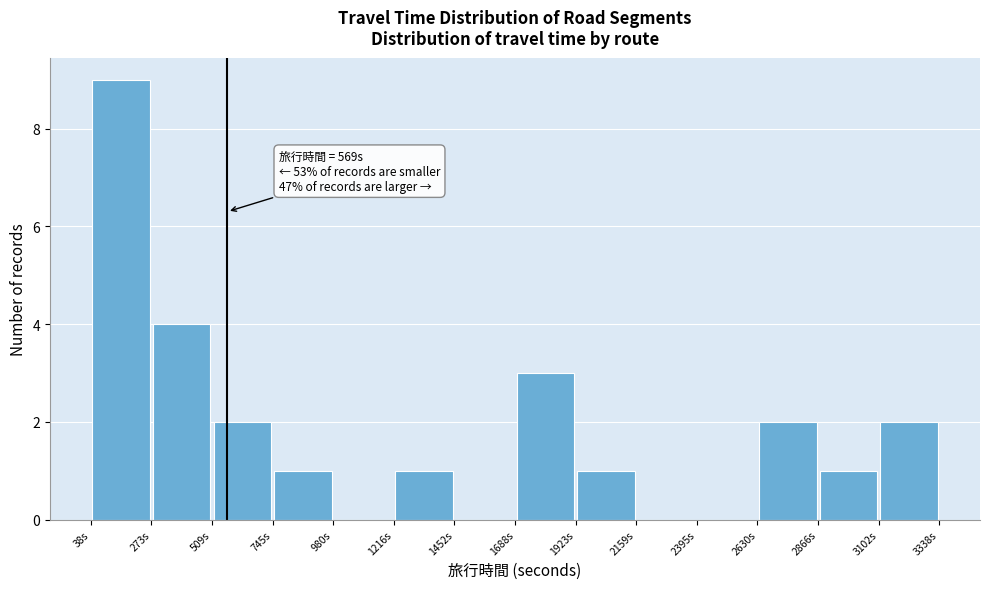

Which range on the x-axis has the tallest bar?

50 to 250